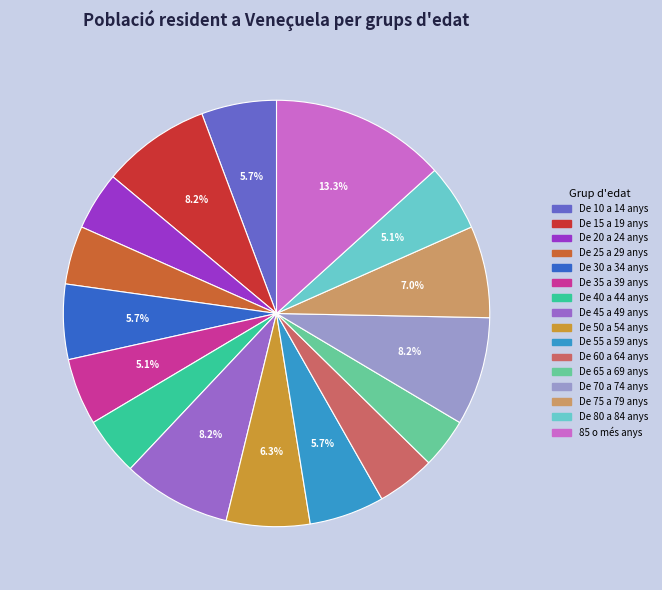

Does De 35 a 39 anys account for over 50% of the chart?

No